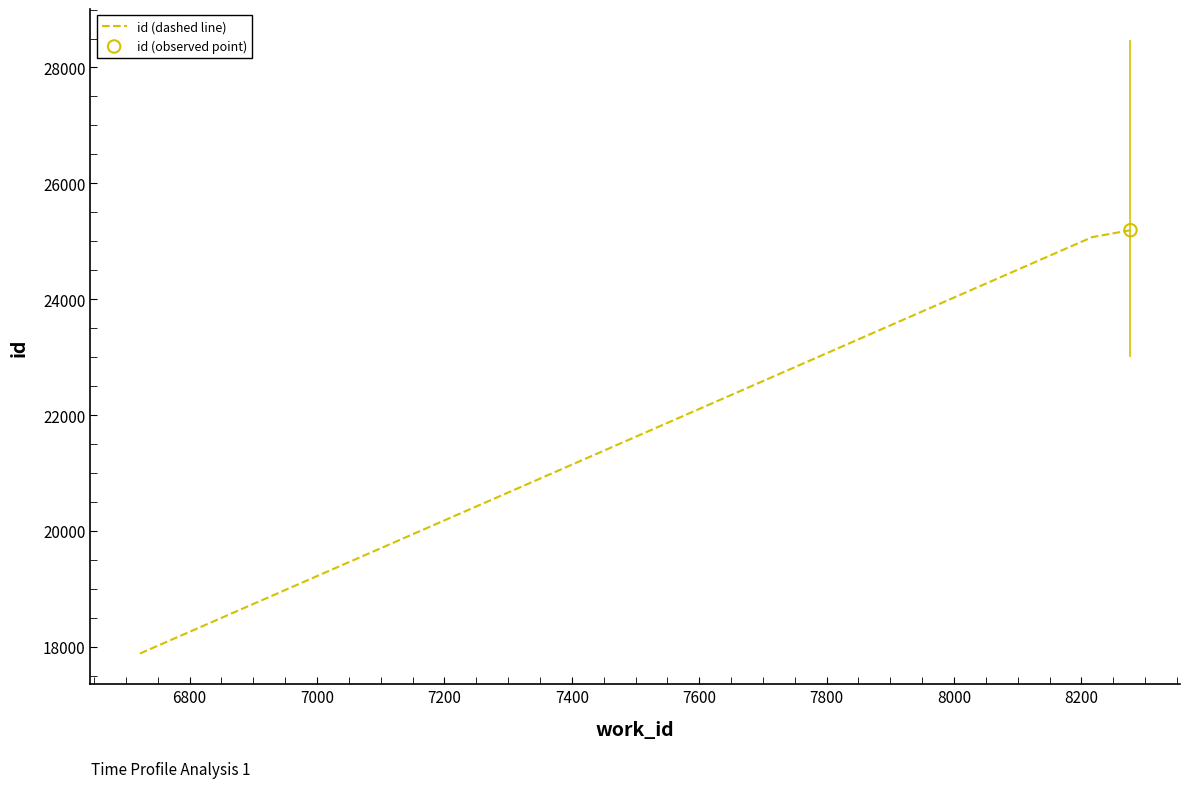

What is the difference between the maximum and minimum values?

7308